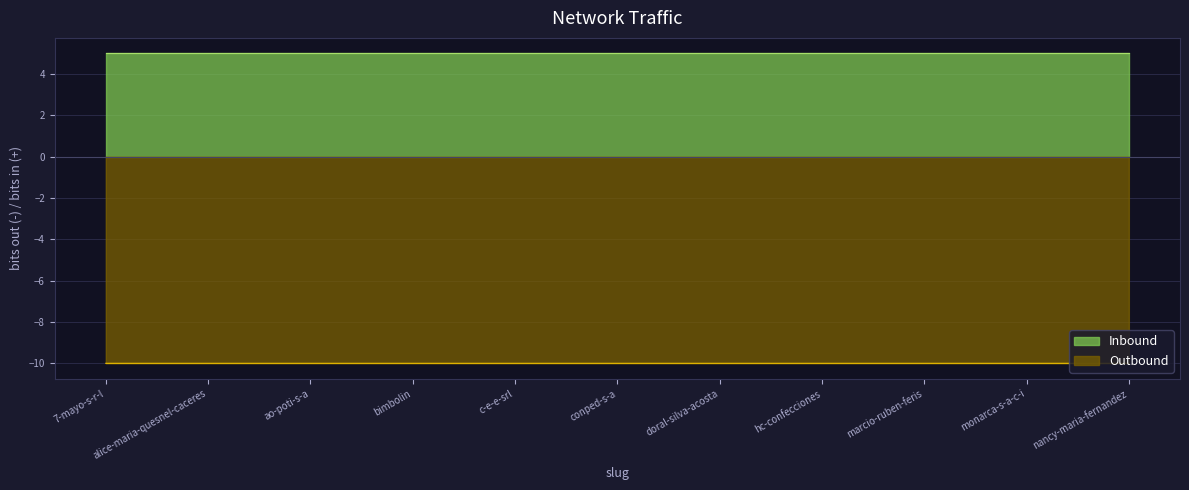

Does the chart have visible grid lines?

Yes